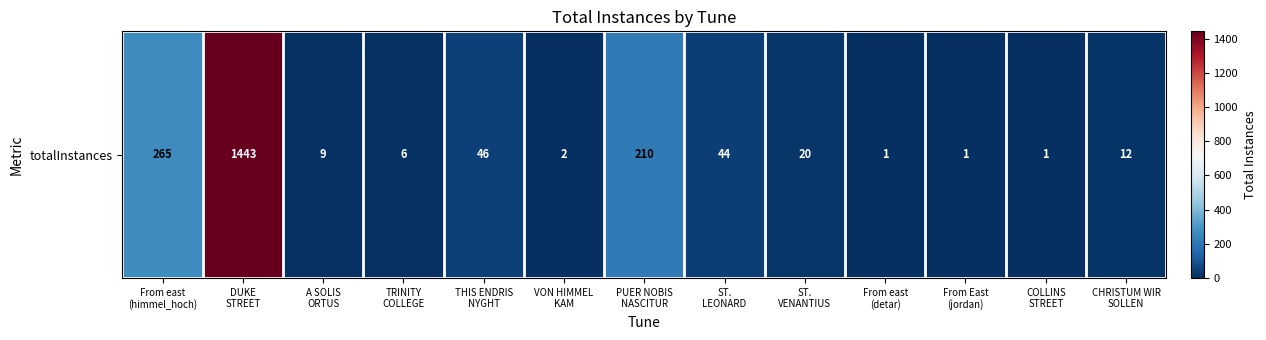

What is the difference between the values at ST.
LEONARD and From East
(jordan)?

43